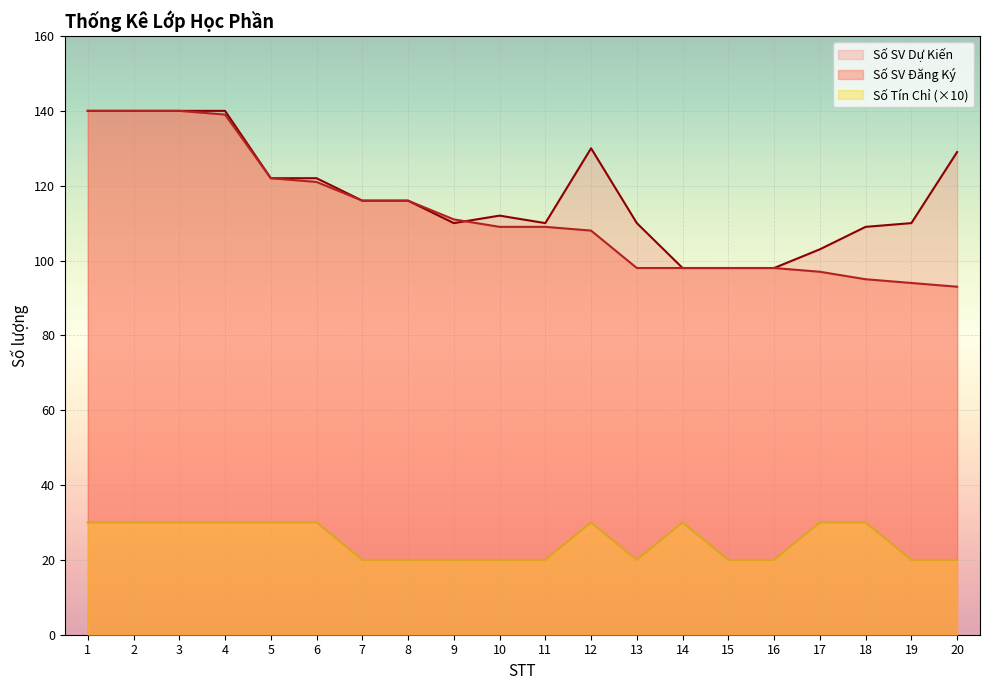

True or false: Số SV Đăng Ký and Số Tín Chỉ cross at least once.

False